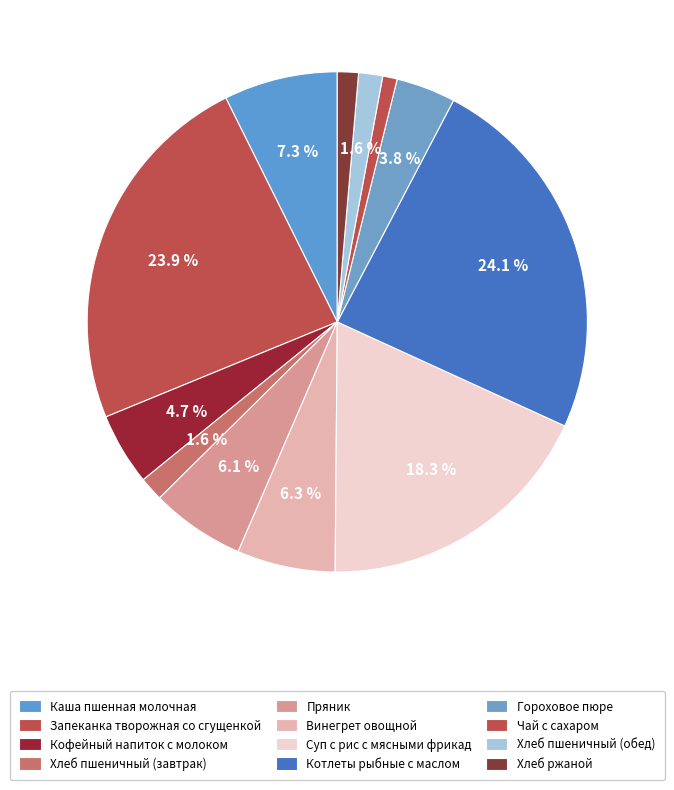

Between Гороховое пюре and Хлеб пшеничный (завтрак), which is larger?

Гороховое пюре